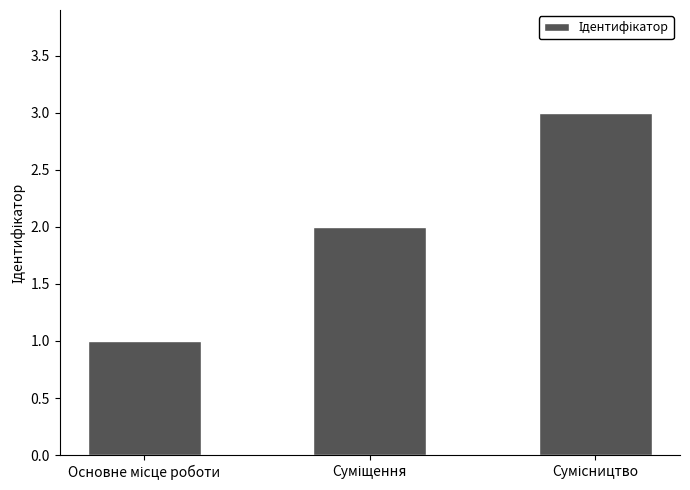

What is the greatest value displayed?

3